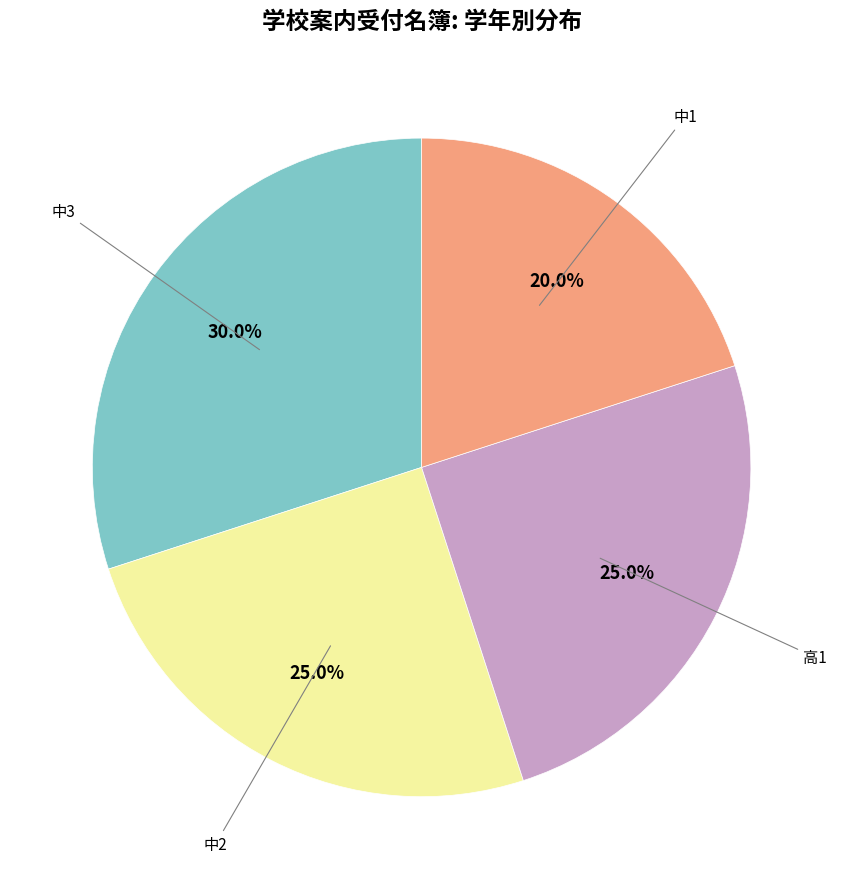

Does any single category account for the majority?

No